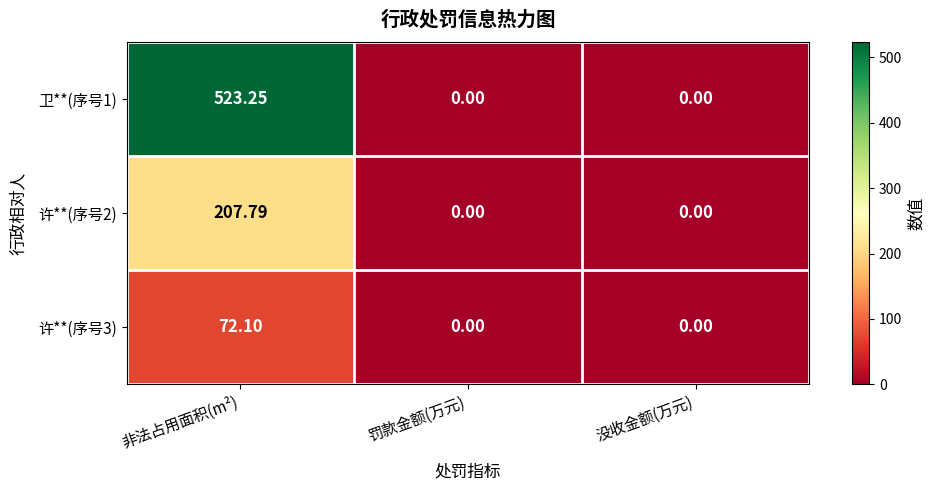

At which label does 许**(序号3) reach its peak?

非法占用面积(m²)